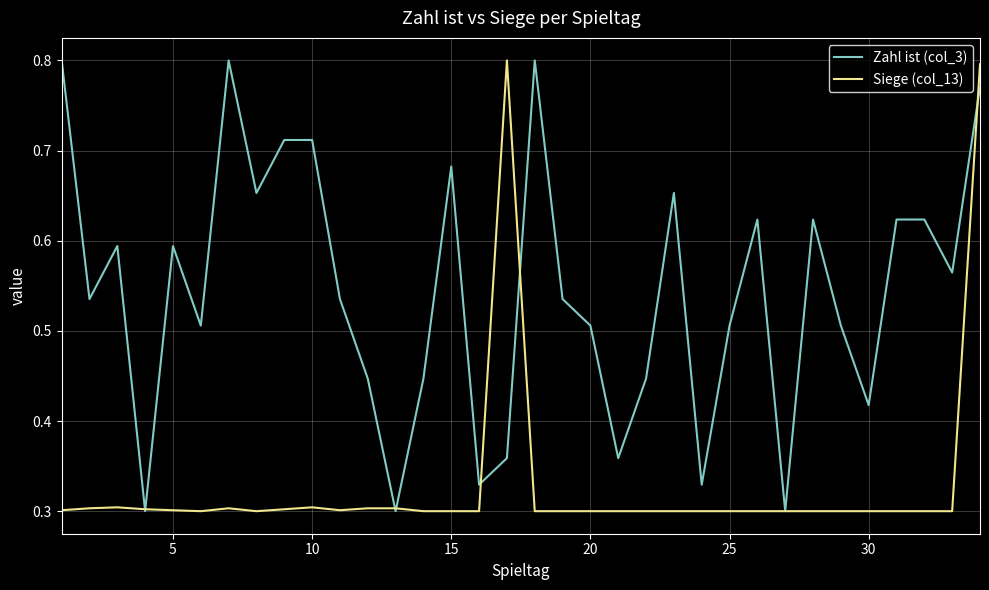

Rank the series by their average value, from highest to lowest.

Zahl ist (col_3), Siege (col_13)